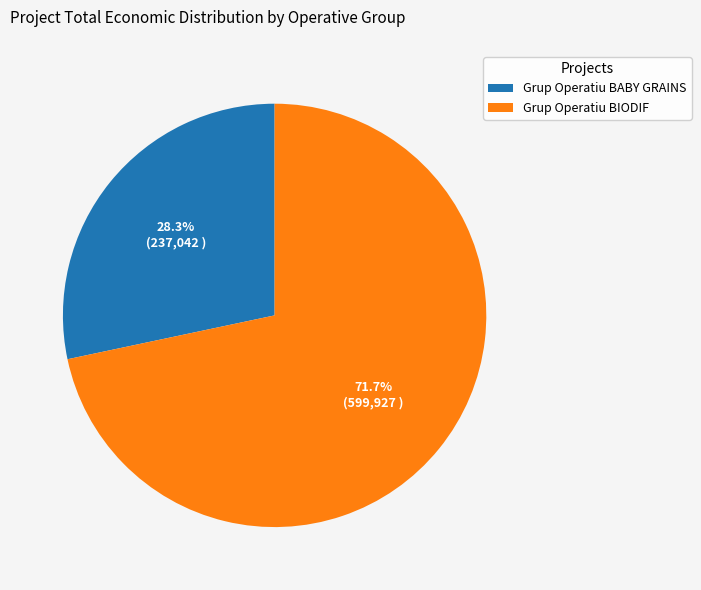

Is the sum of Grup Operatiu BABY GRAINS and Grup Operatiu BIODIF greater than half?

Yes